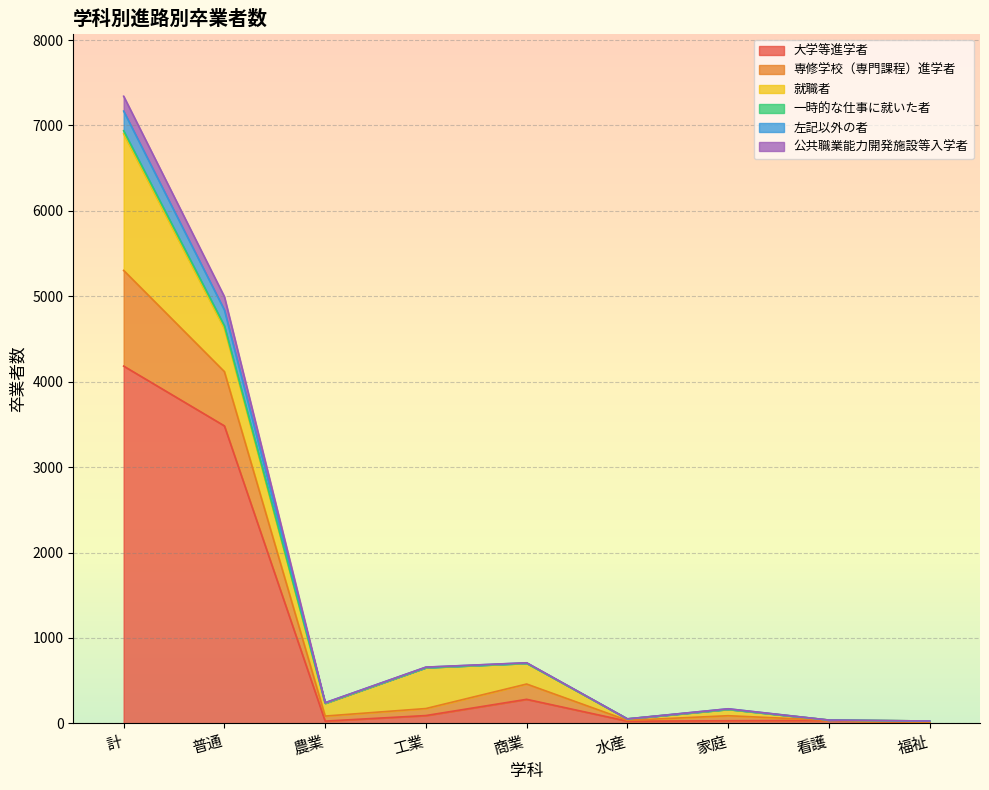

Which category has the highest value in the 大学等進学者 series?

計